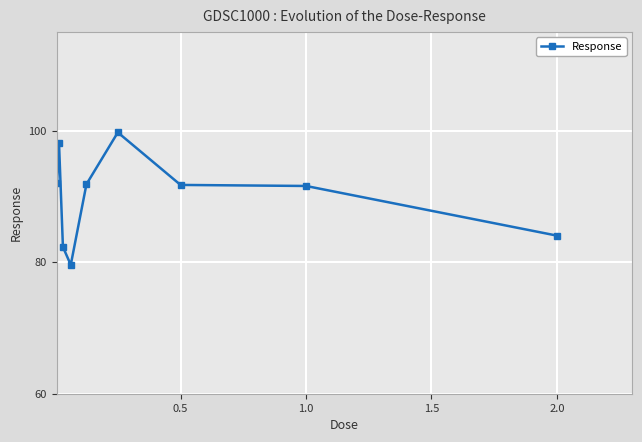

What is the value of the 9th point from the left?

84.0